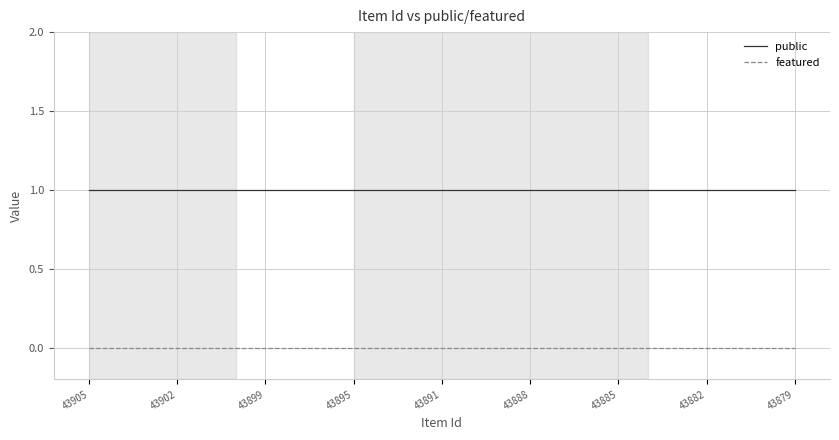

True or false: public and featured intersect in this chart.

False